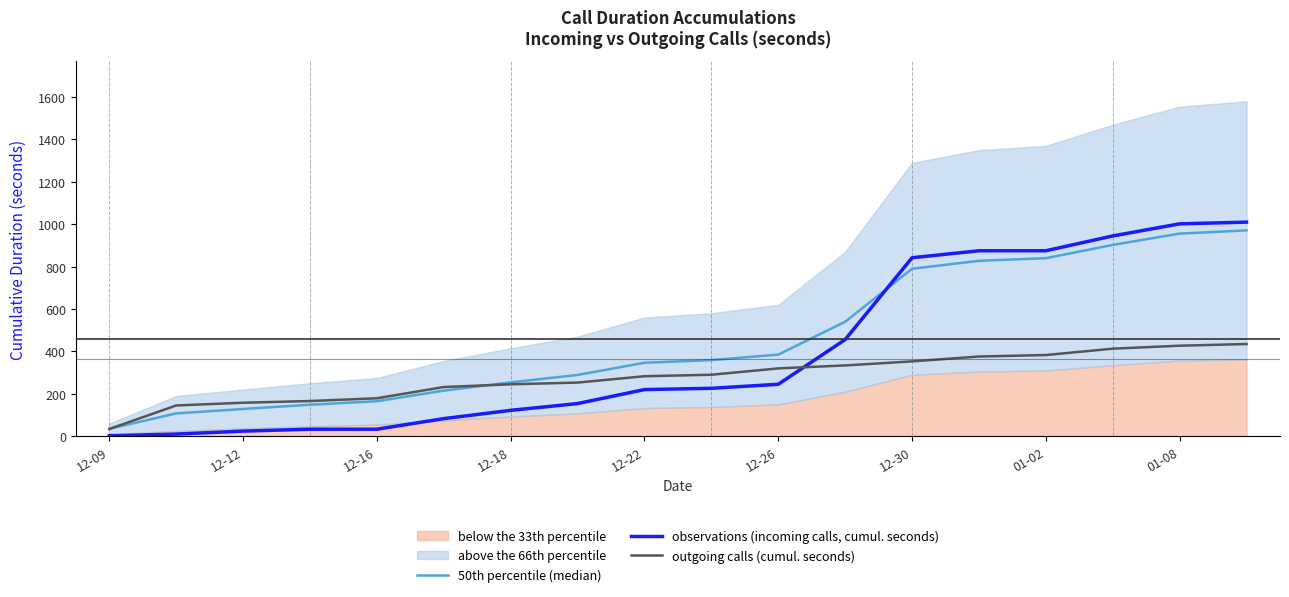

Is the value of outgoing calls (cumul. seconds) at 12-30 greater than the value of observations (incoming calls, cumul. seconds) at 12-09?

Yes